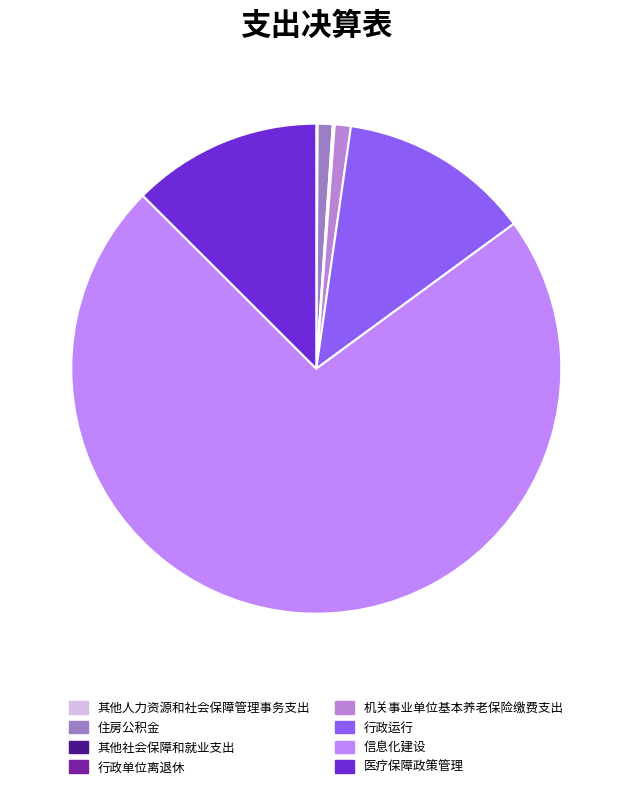

How many slices are in this pie chart?

8